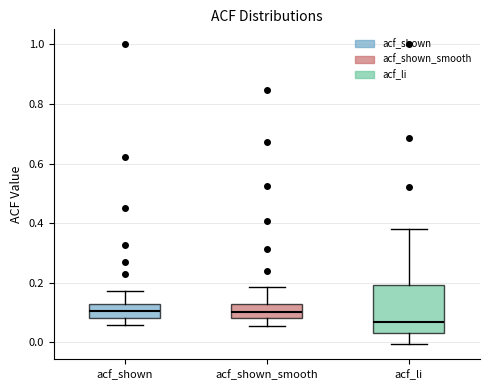

Which box's median line is the lowest?

acf_li